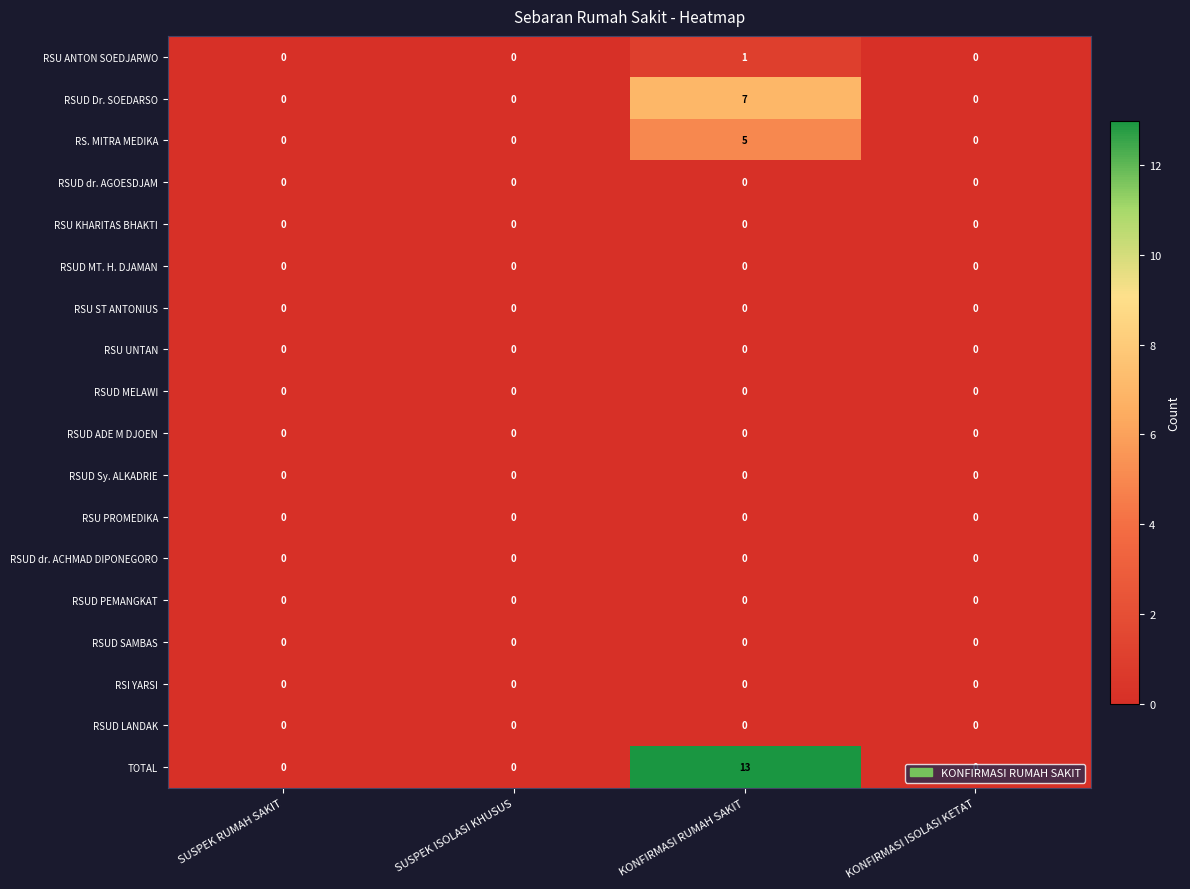

At how many categories does at least one series exceed 6?

1